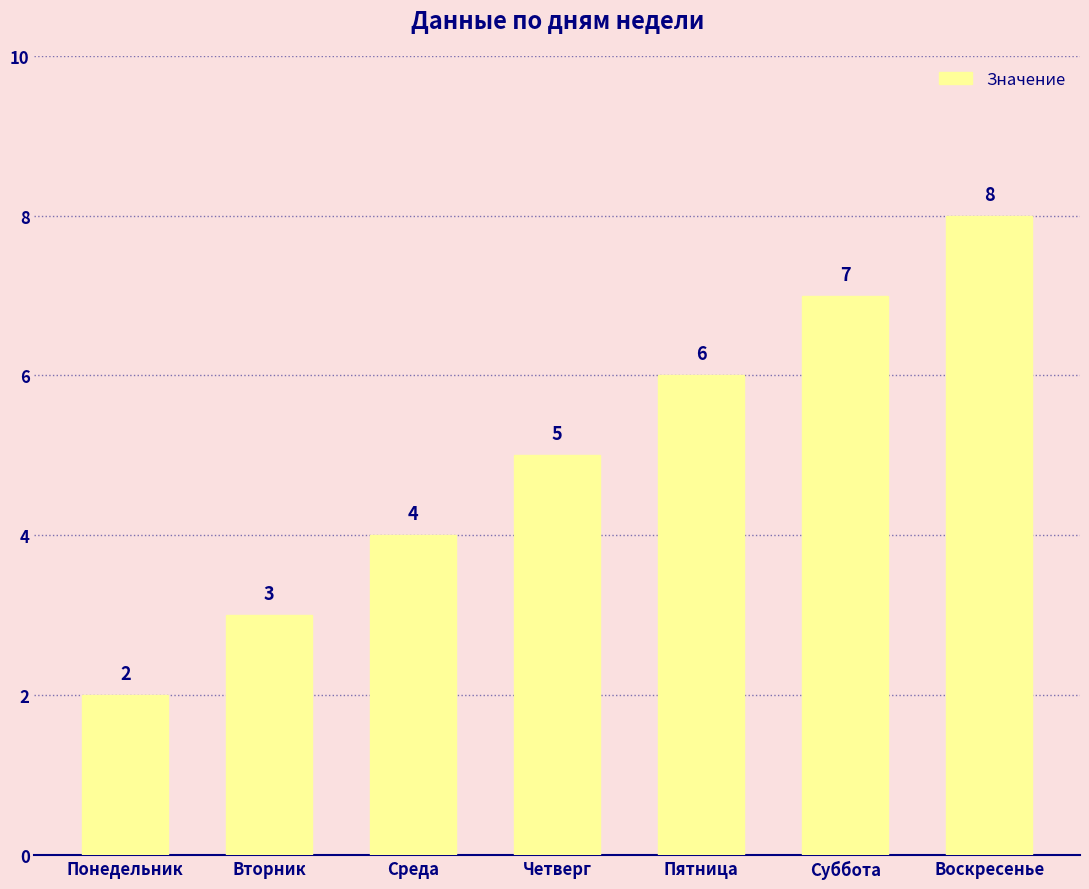

What is the sum of the values at Понедельник and Пятница?

8